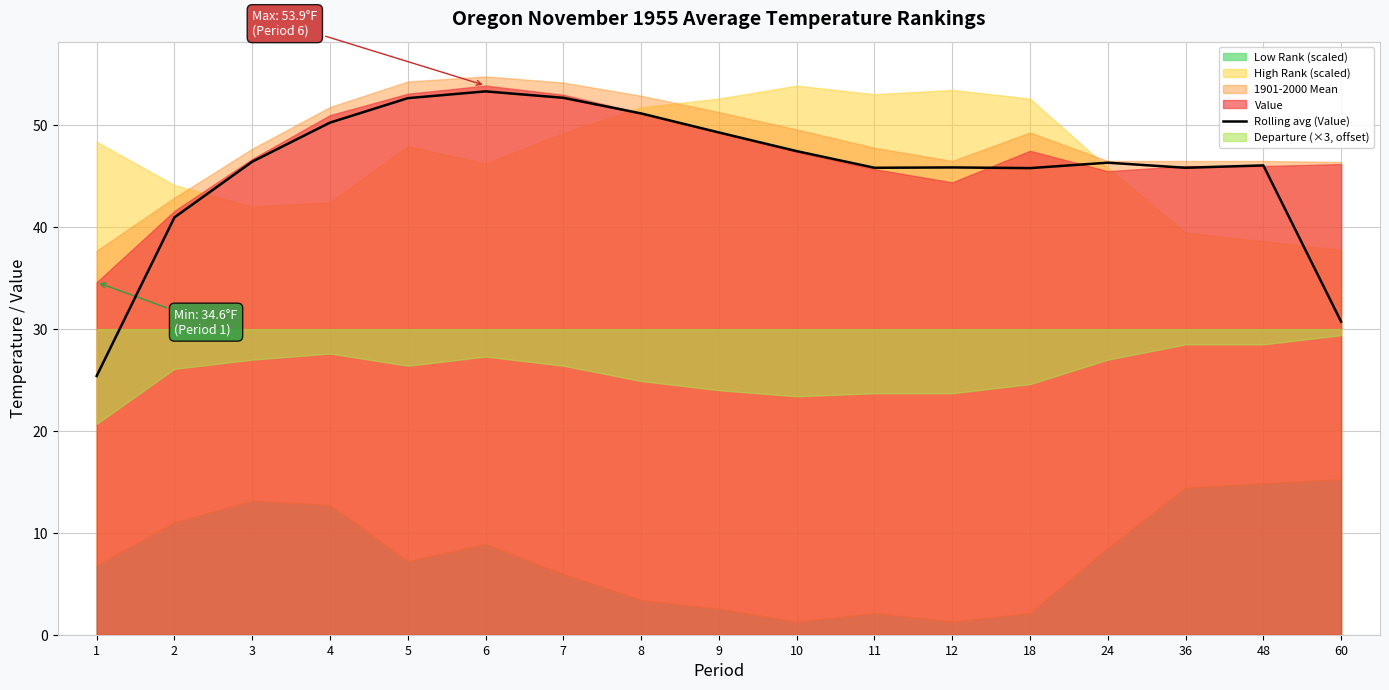

What is the smallest value displayed?

25.4